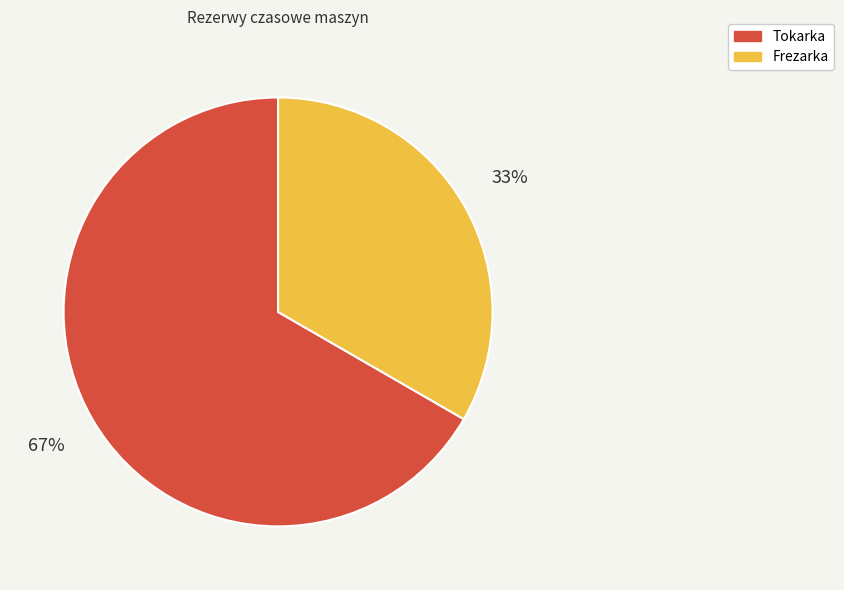

Count the number of slices in the pie.

2